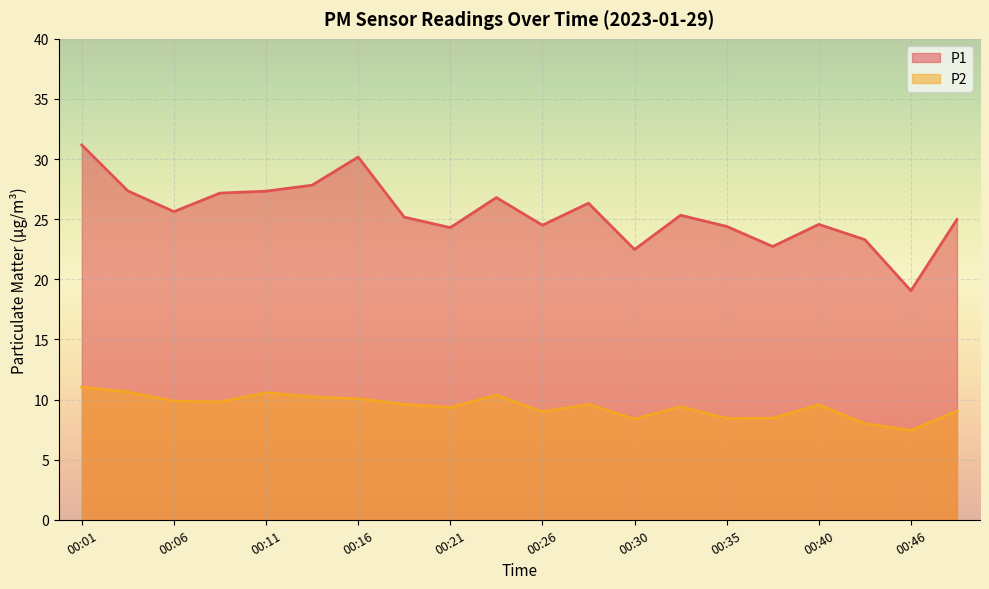

Reading left to right, transcribe all the data shown in this chart.

P1: 31.2	27.4	25.6	27.2	27.3	27.8	30.2	25.2	24.3	26.8	24.5	26.3	22.5	25.3	24.4	22.7	24.6	23.3	19.1	25.0
P2: 11.0	10.6	9.9	9.8	10.6	10.2	10.1	9.6	9.3	10.4	9.0	9.6	8.4	9.4	8.4	8.4	9.6	8.0	7.4	9.1